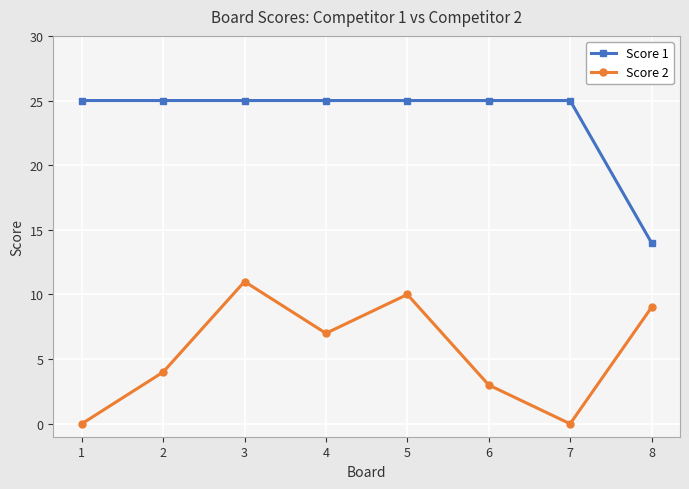

Reading right to left, list all the values displayed in this chart.

Score 1: 8=14	7=25	6=25	5=25	4=25	3=25	2=25	1=25
Score 2: 8=9	7=0	6=3	5=10	4=7	3=11	2=4	1=0